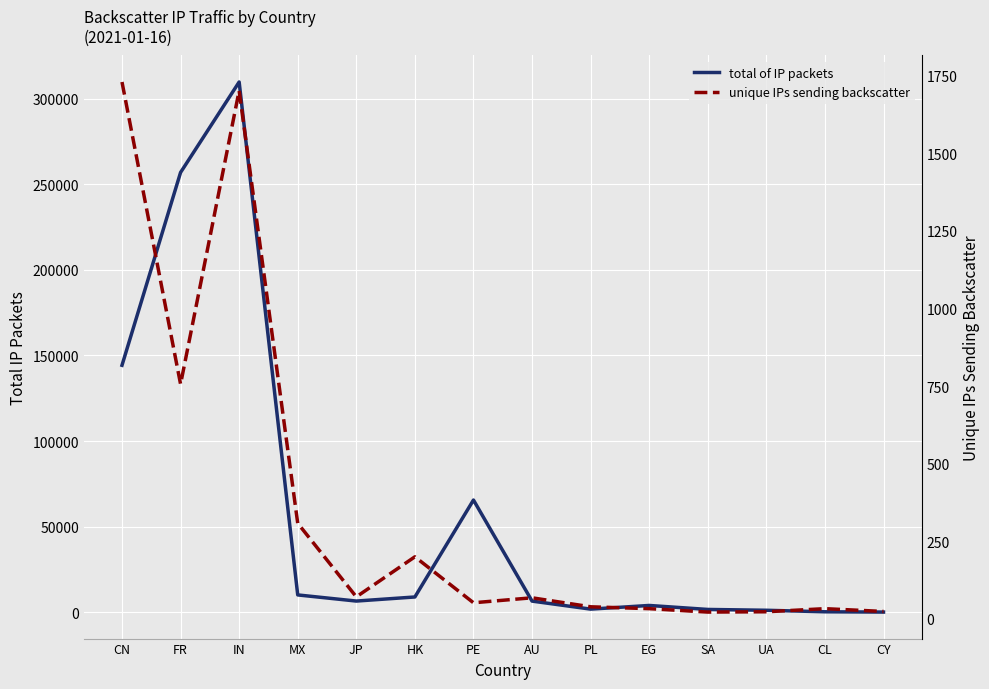

How many categories are shown in the chart?

14